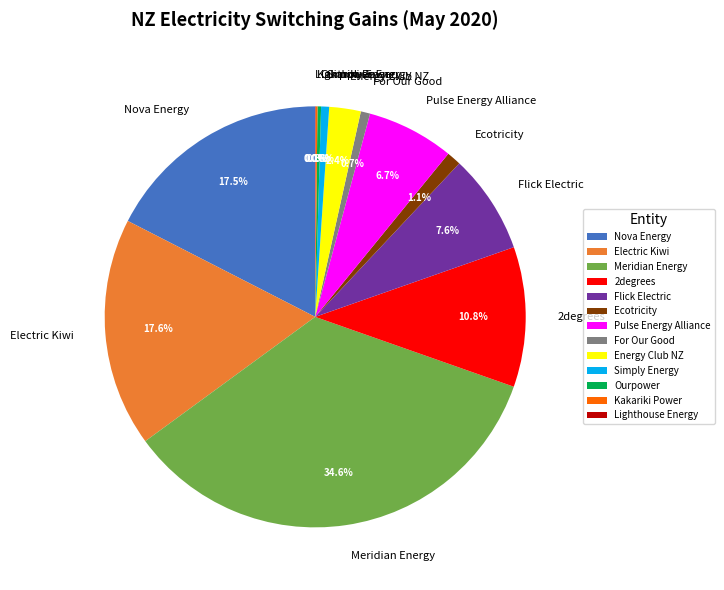

Combined, what portion of the pie is Simply Energy and Meridian Energy?

35.2%